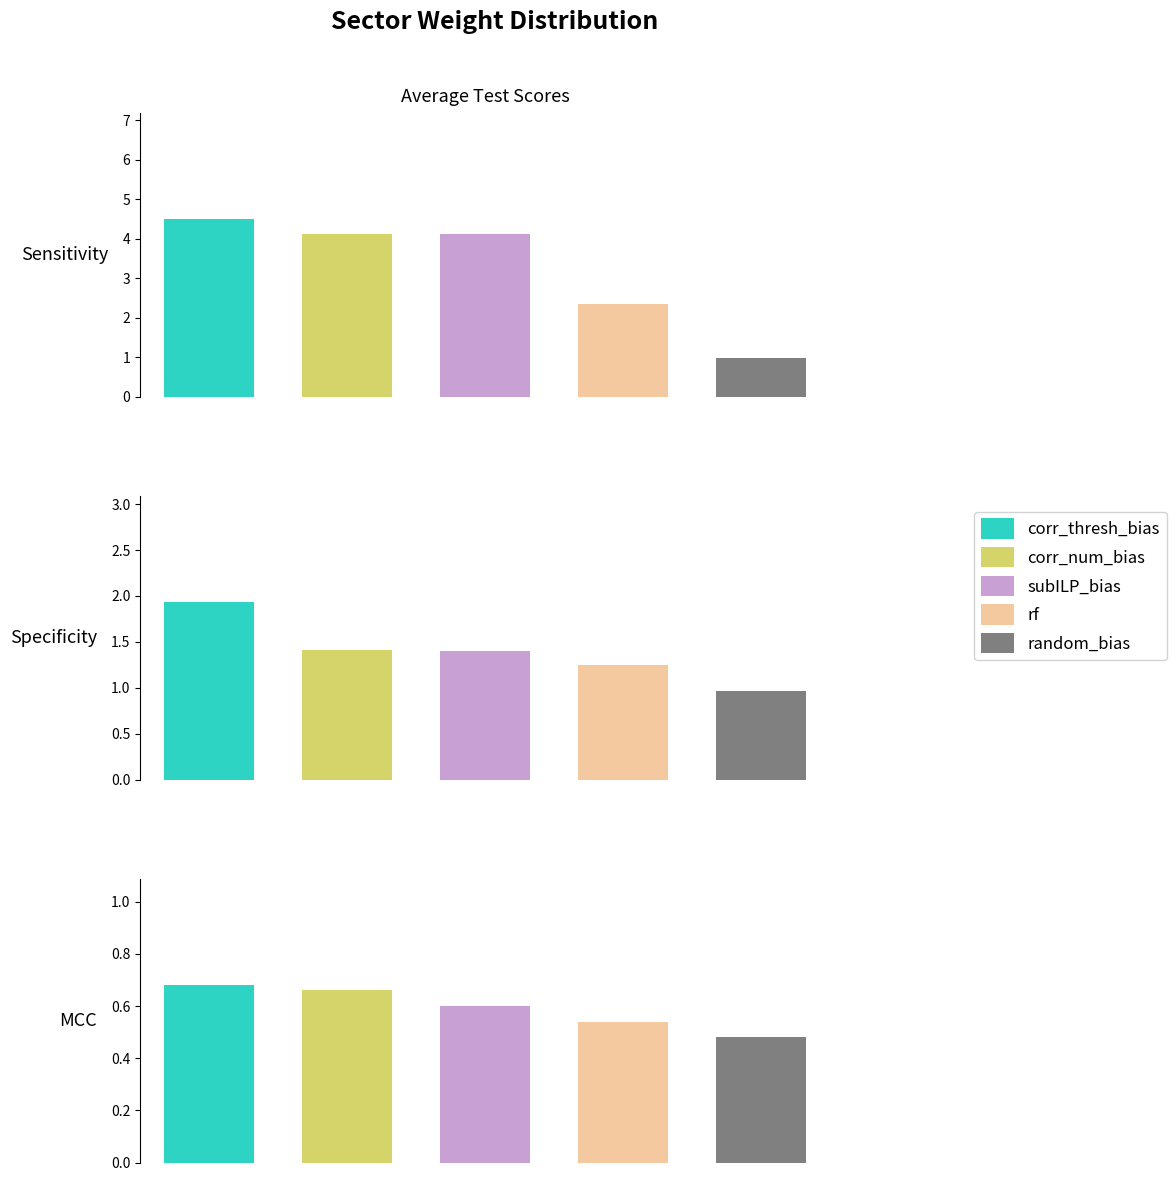

What value does the random_bias series have at 2?

0.5